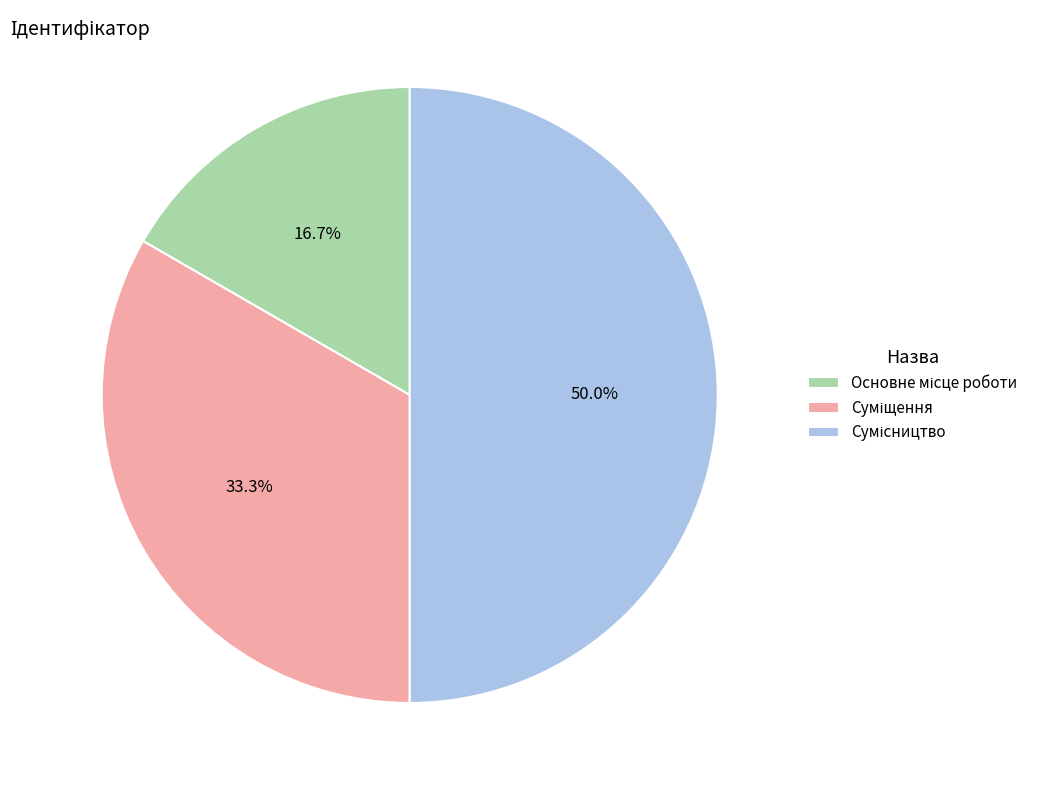

Count the number of slices in the pie.

3